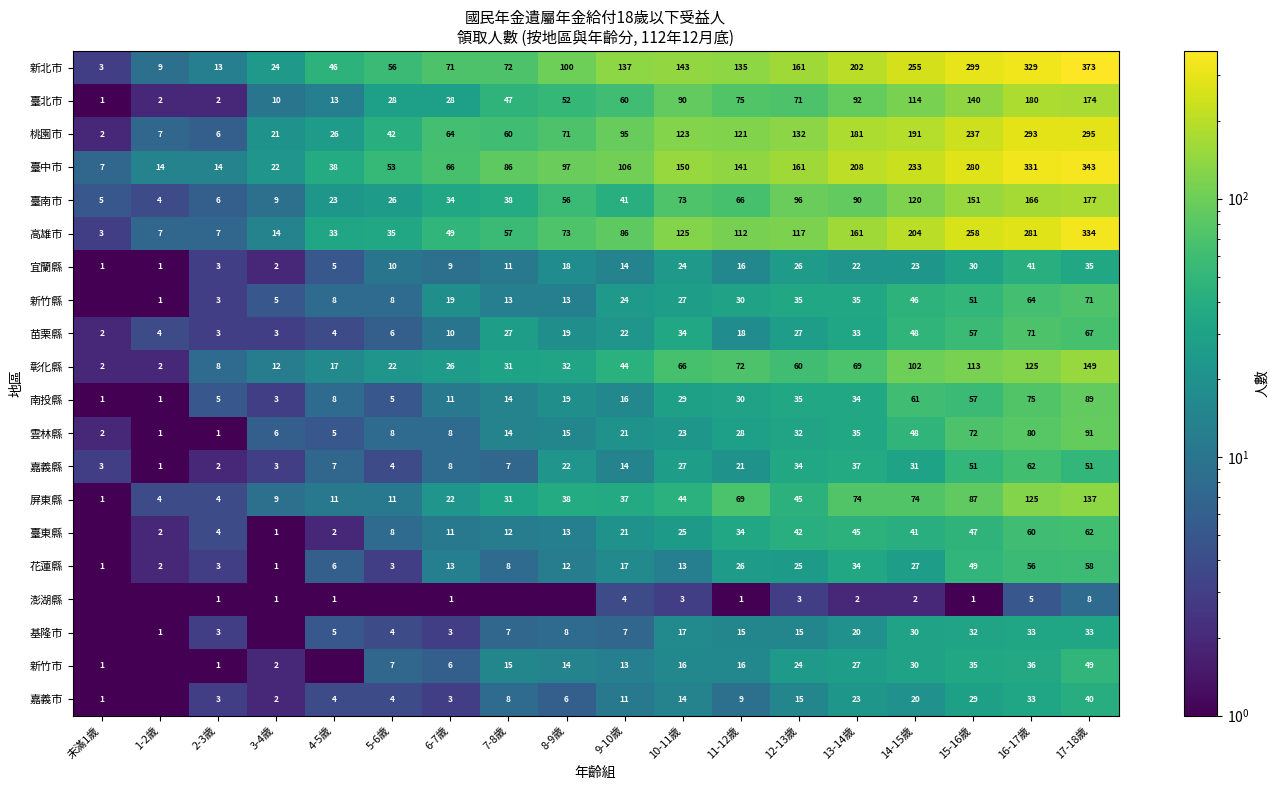

What is the maximum value for 彰化縣?

149.0